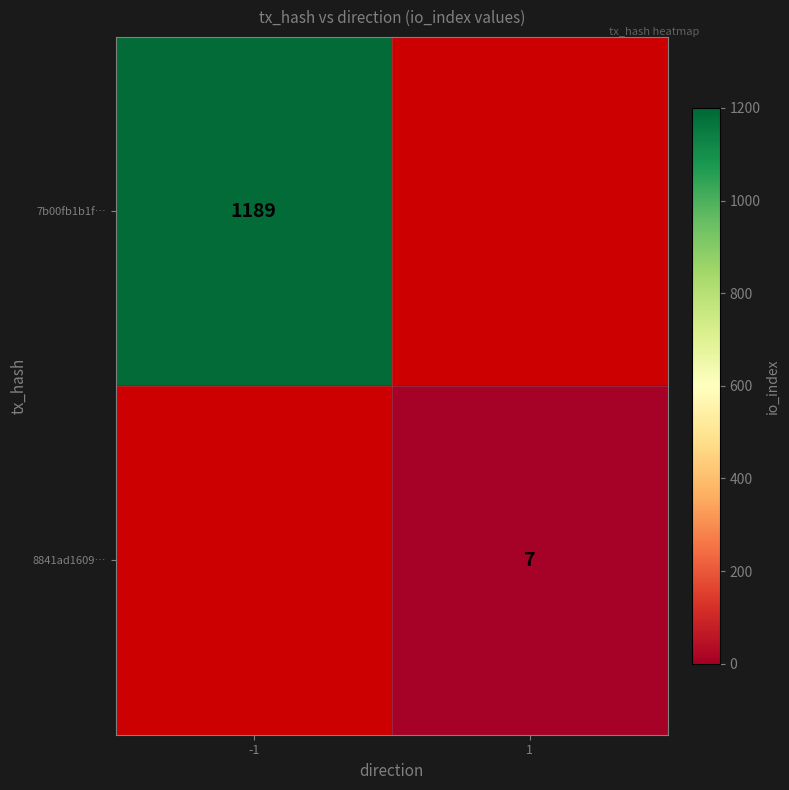

The value of 8841ad1609… at 1 is 7. True or false?

True